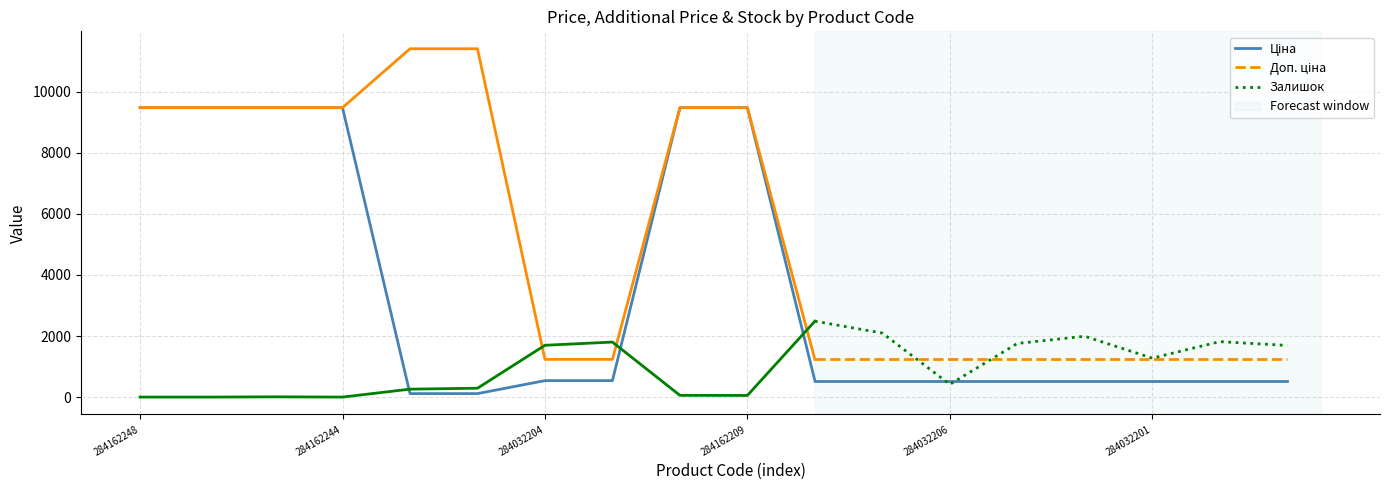

Where is the first local maximum for Залишок?

284162245